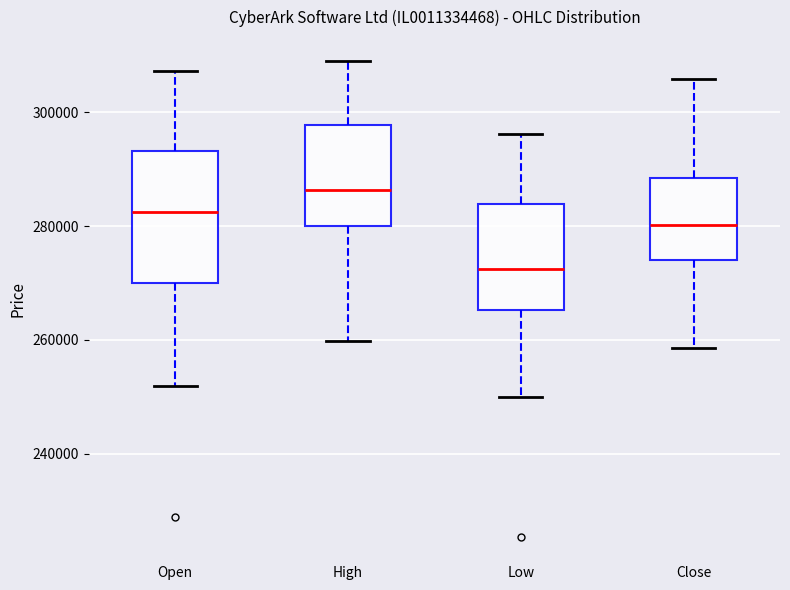

Comparing the boxes themselves (not the whiskers), which one is the tallest?

Open